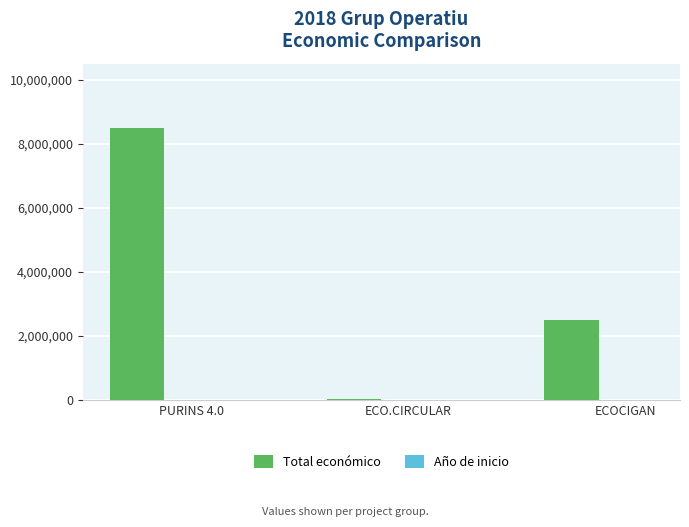

Count the number of categories in the chart.

3